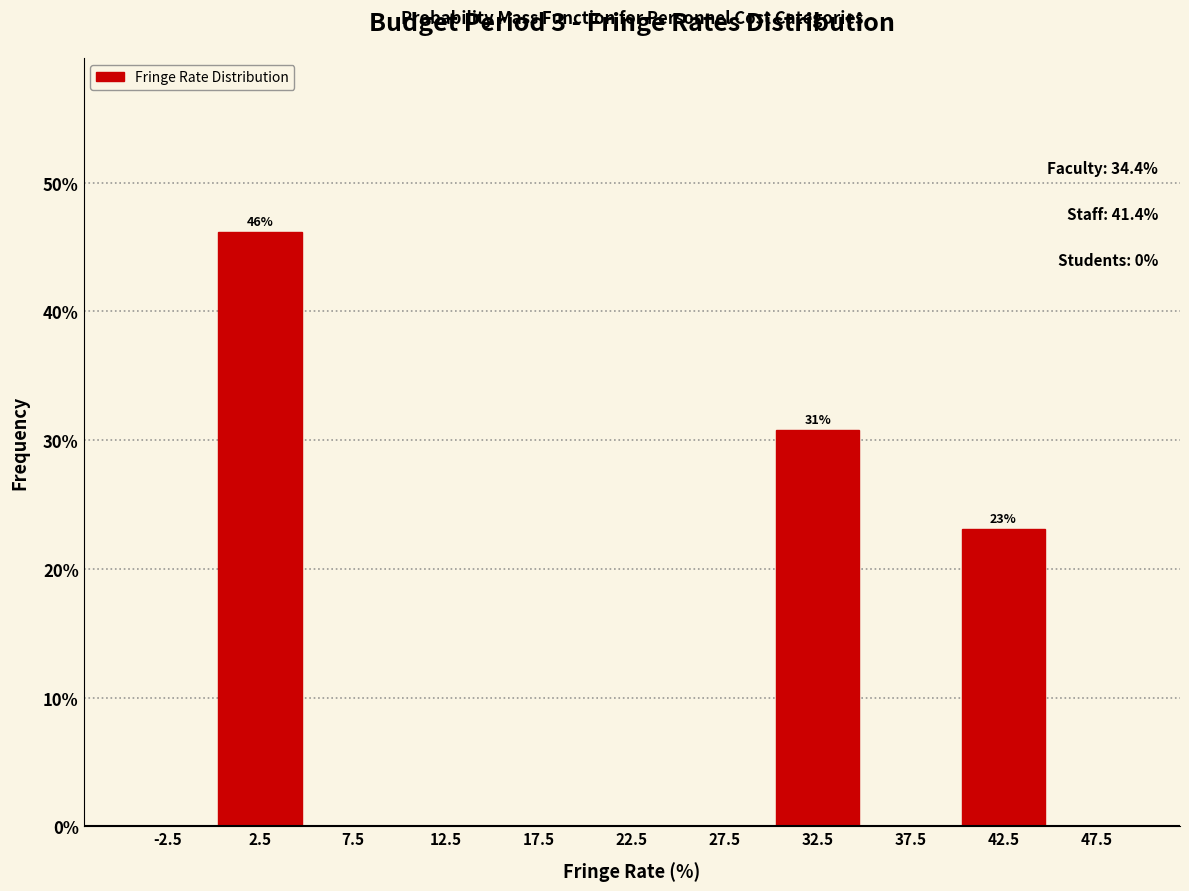

Which range on the x-axis has the tallest bar?

0 to 5